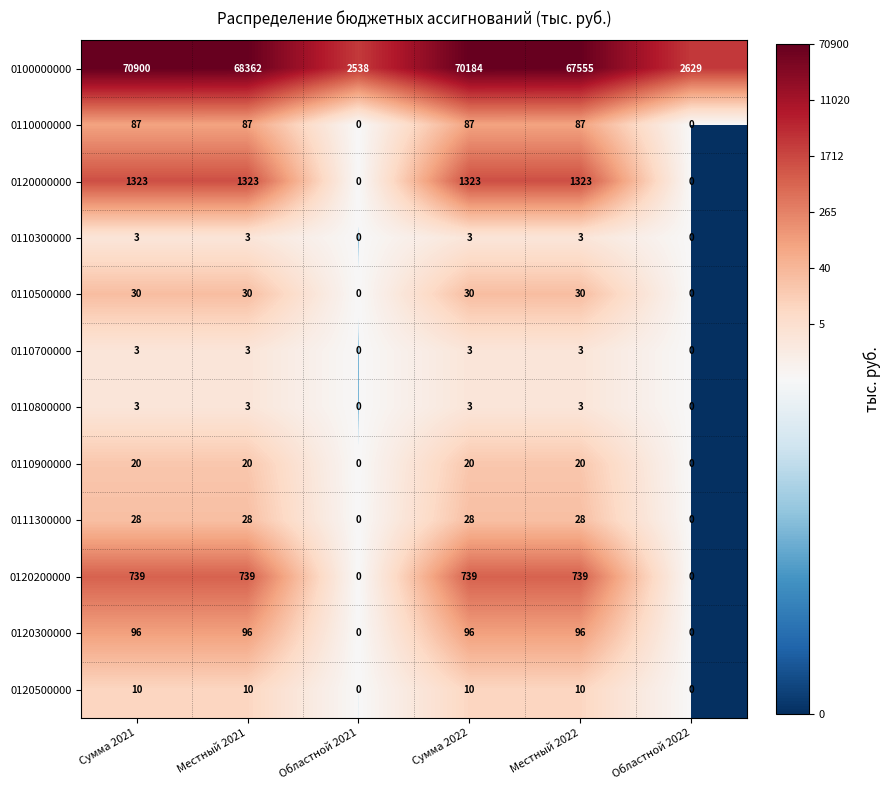

What is the maximum value shown in the chart?

70900